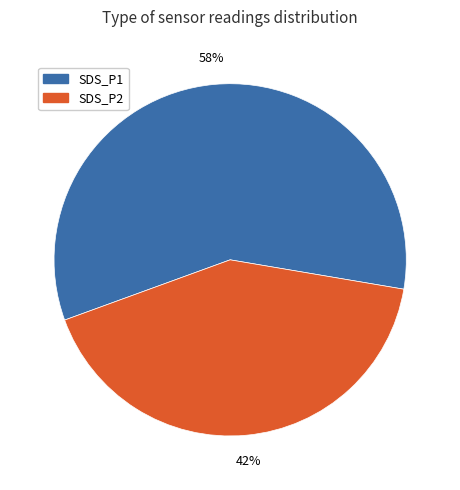

Rank the categories by value from lowest to highest.

SDS_P2, SDS_P1